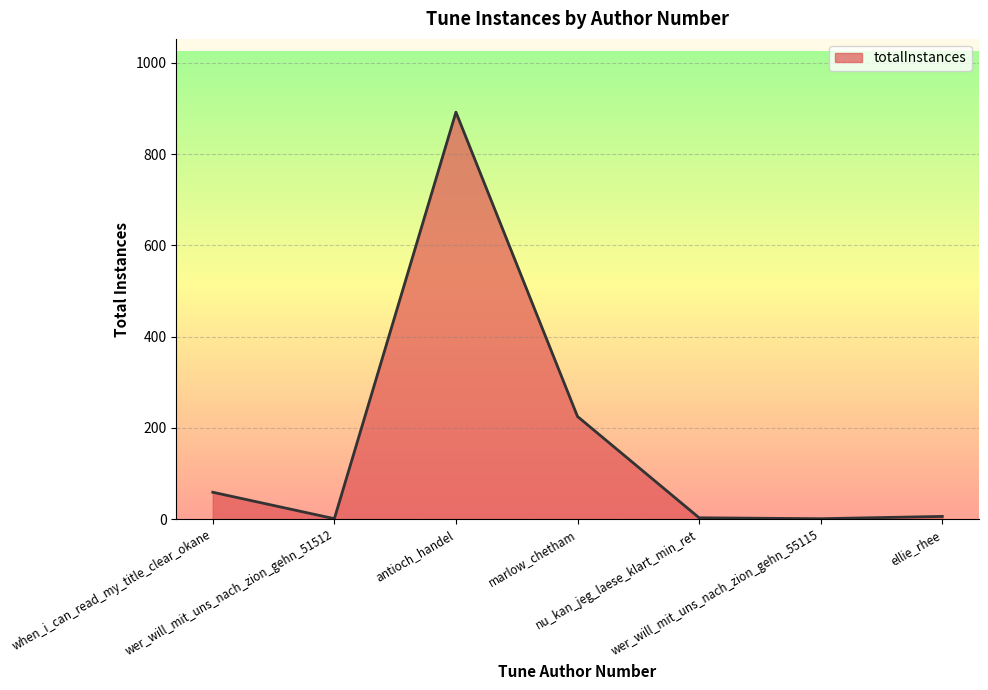

What is the greatest value displayed?

892